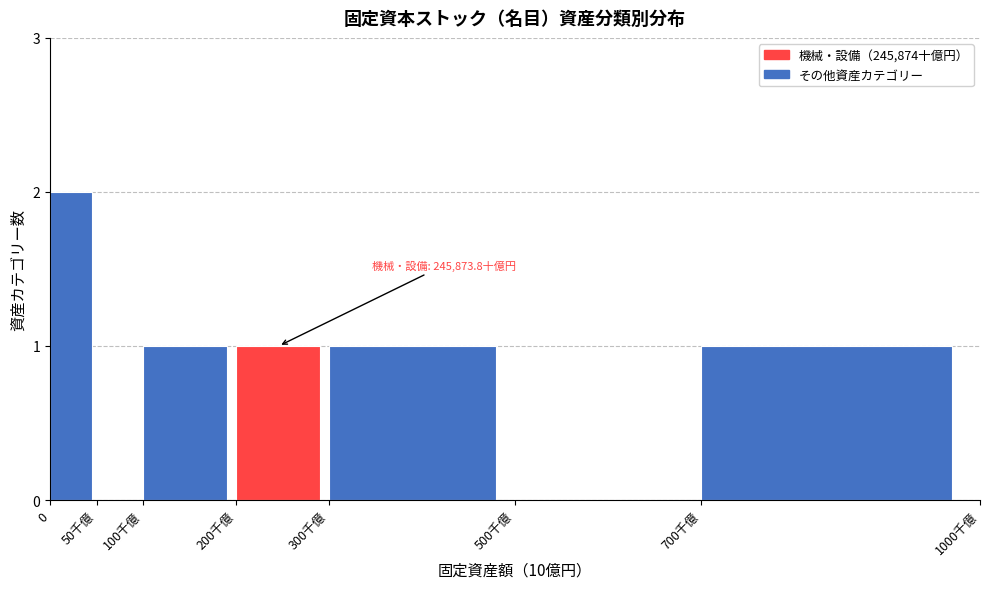

Reading left to right, extract all data points from this chart.

0=2	50千億=0	100千億=1	200千億=1	300千億=1	500千億=0	700千億=1